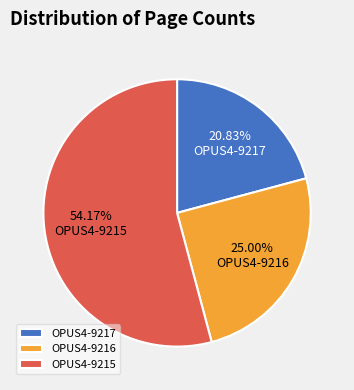

True or false: OPUS4-9217 accounts for 21% of the total.

True